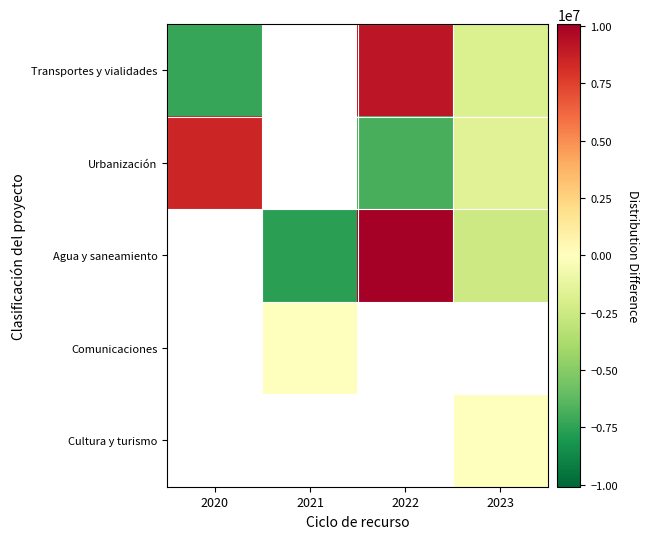

What is the difference between the maximum and minimum values in the Transportes y vialidades series?

16373834.3